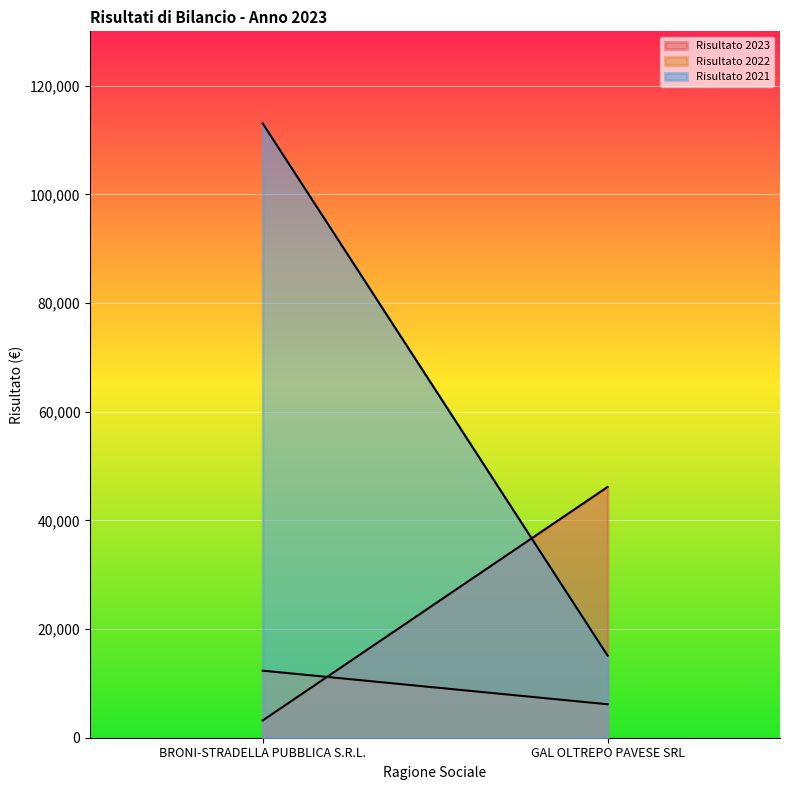

The Risultato 2022 series shows 12342 at BRONI-STRADELLA PUBBLICA S.R.L.. True or false?

True